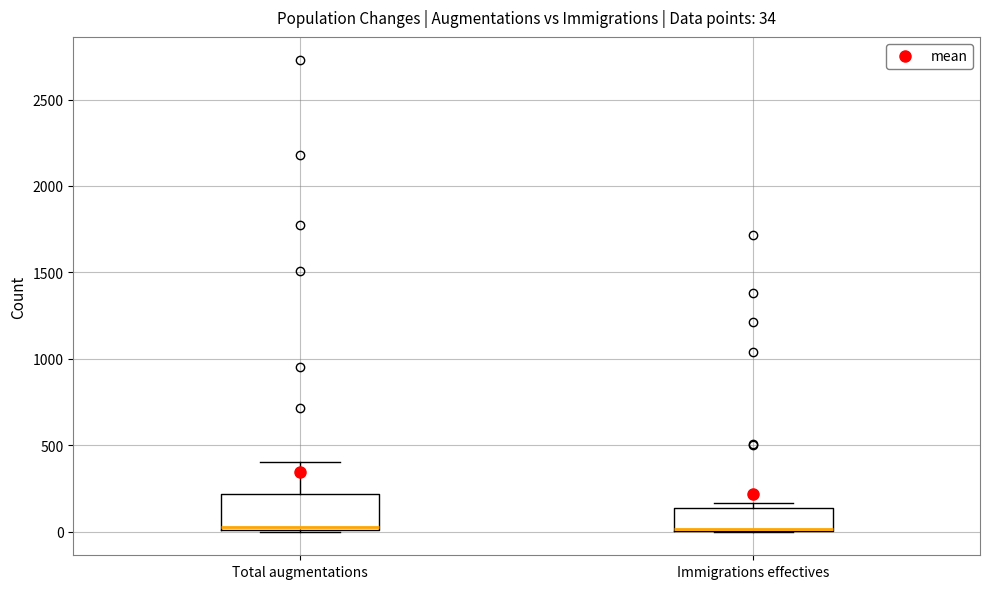

Which box is the tallest, from its lower edge to its upper edge?

Total augmentations